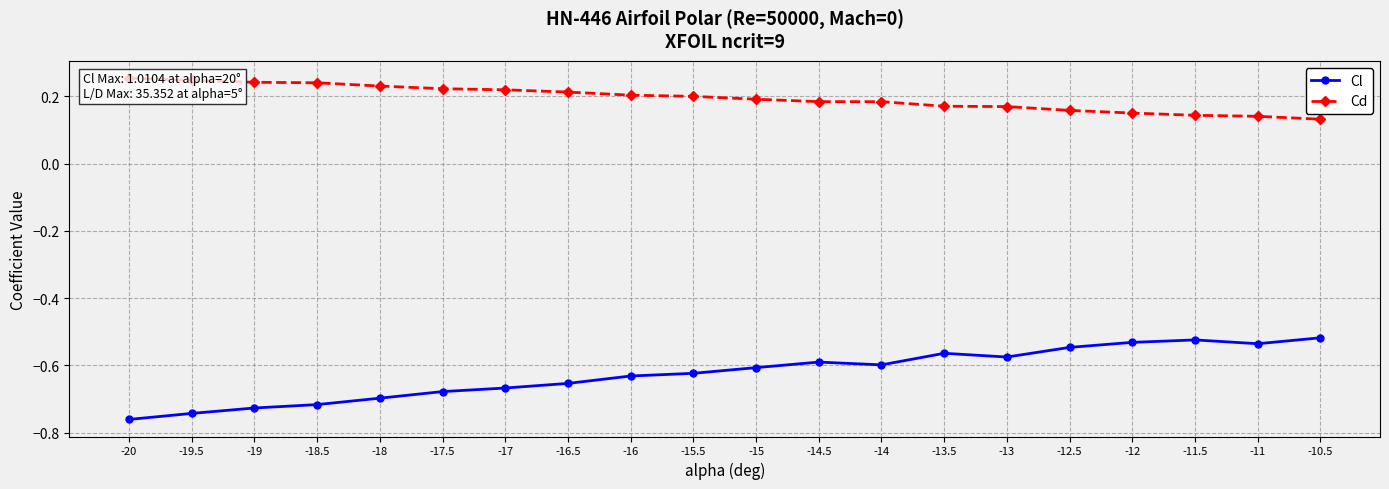

What is the label of the 10th point from the right?

-15